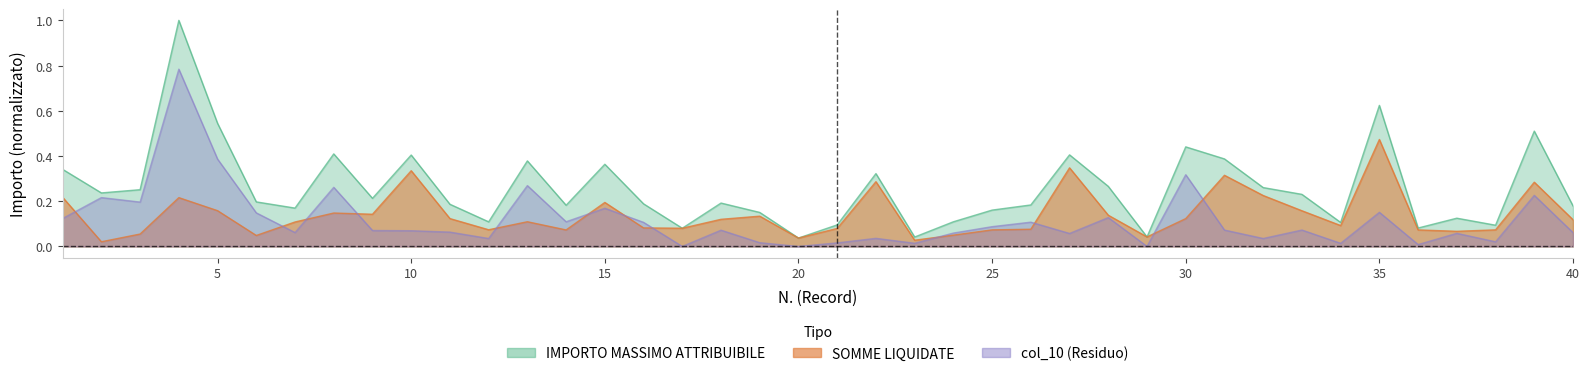

The IMPORTO MASSIMO ATTRIBUIBILE series shows 0.4 at 10. True or false?

True